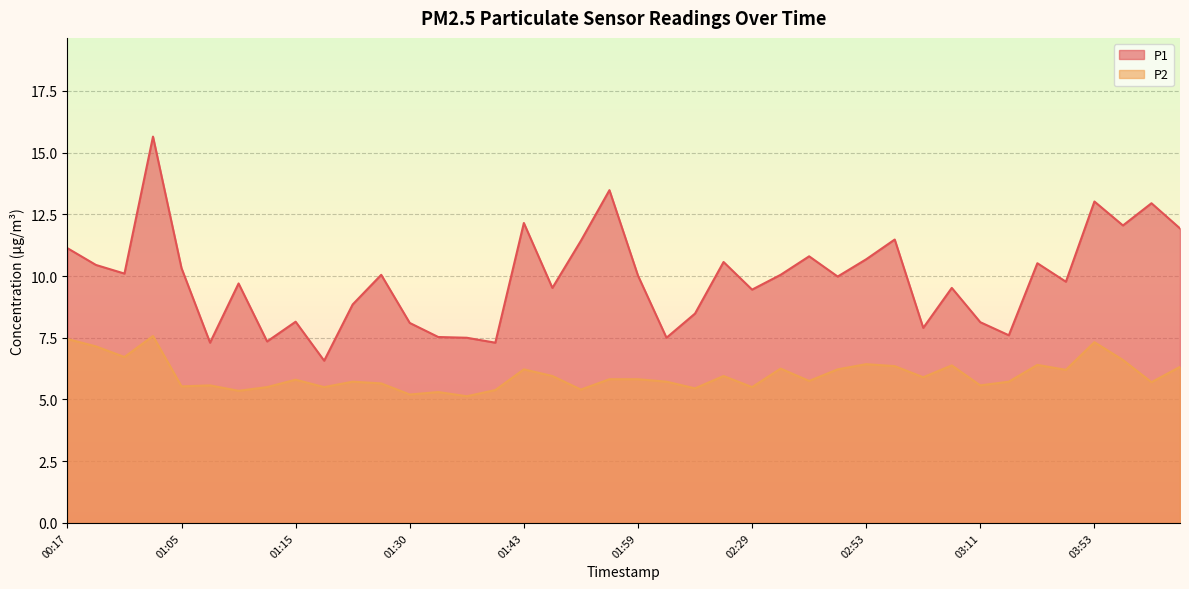

At which category does P1 reach its first local peak?

00:47